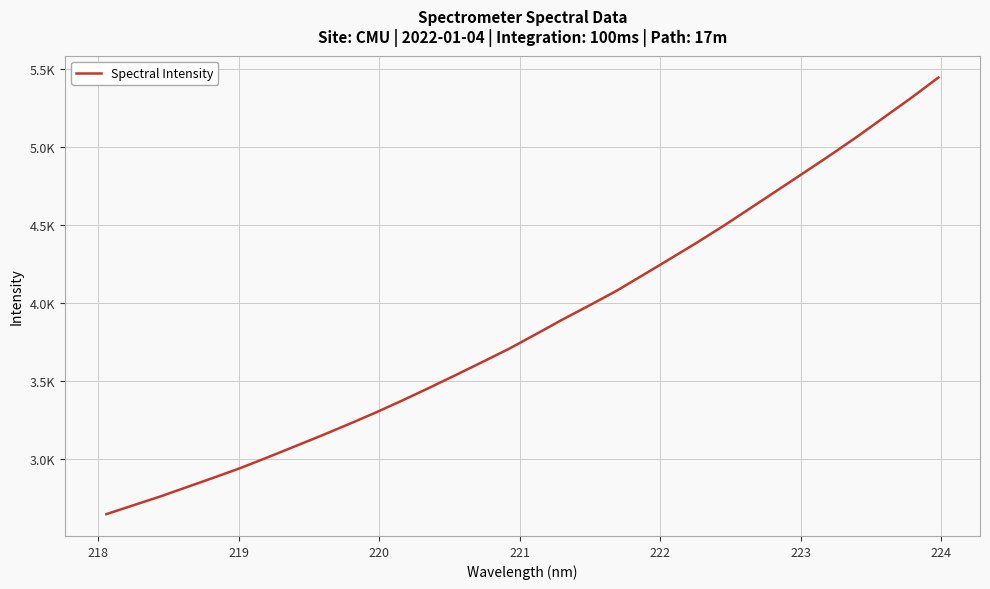

Does the chart display data point markers on the line(s)?

No